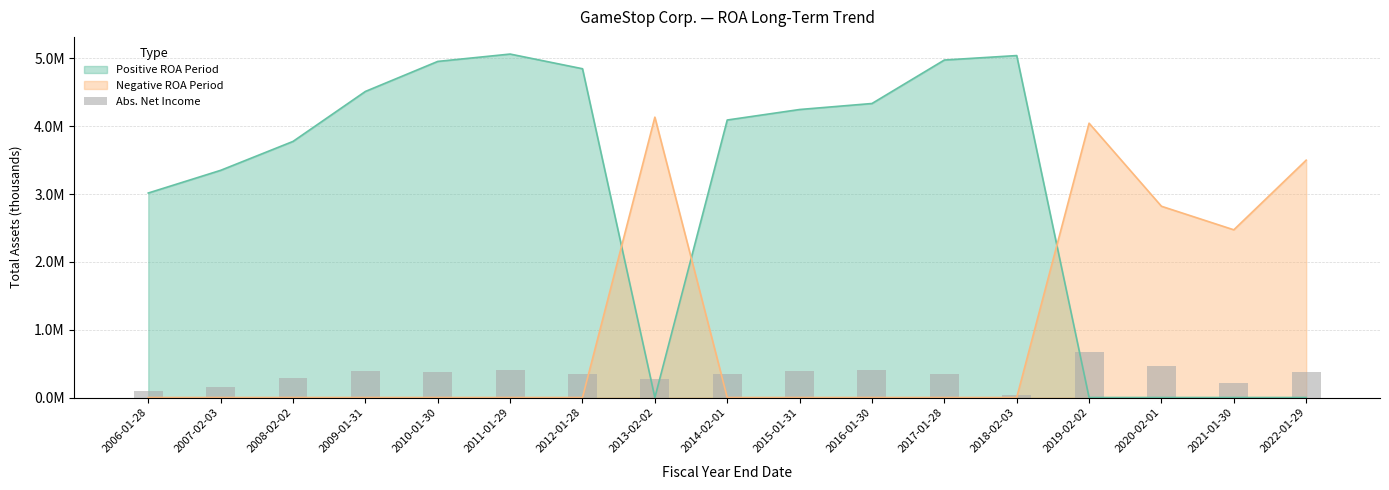

Between 2012-01-28 and 2007-02-03, which is larger?

2012-01-28